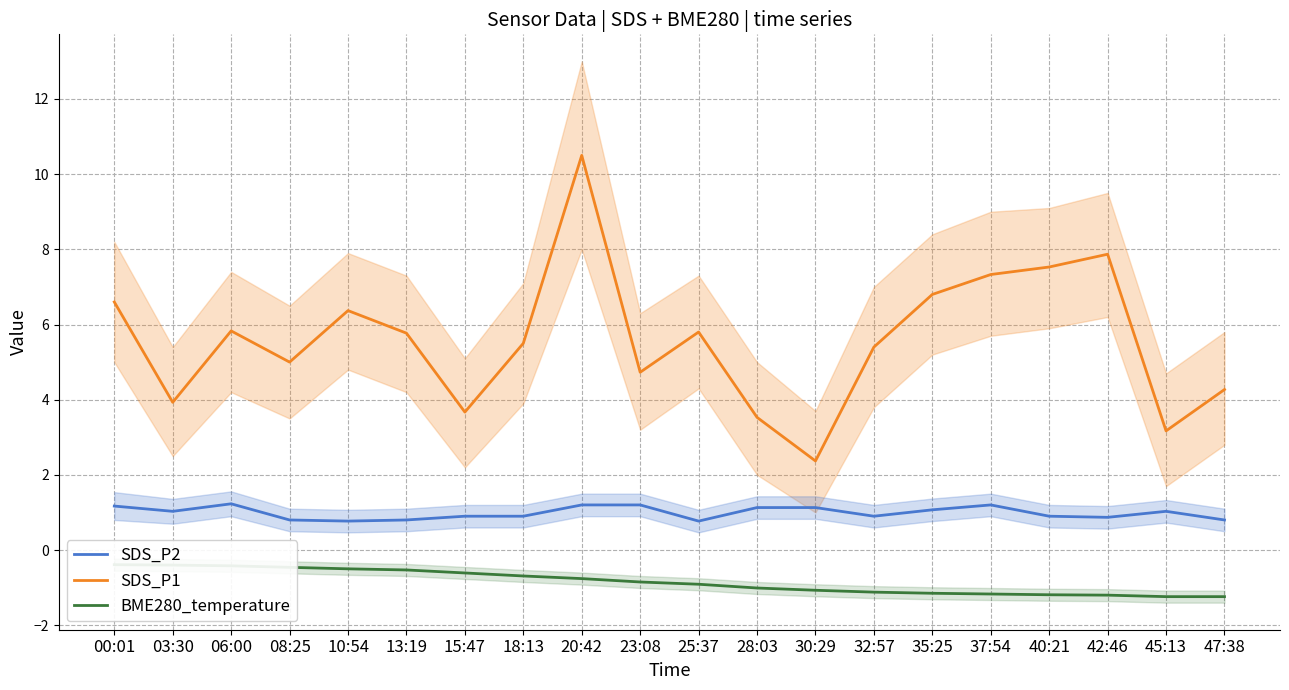

At 47:38, list the series in order from smallest to largest.

BME280_temperature, SDS_P2, SDS_P1